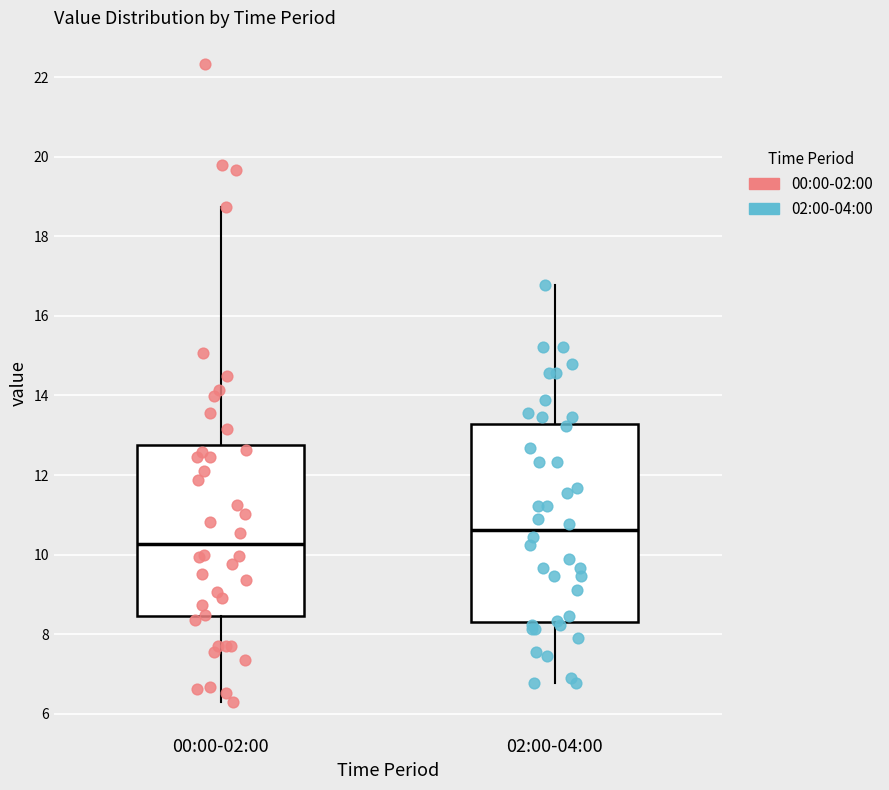

Where does the median line of the box for 02:00-04:00 sit on the y-axis? The values are not printed on the chart, so give them approximately, as read against the axis.

10.6